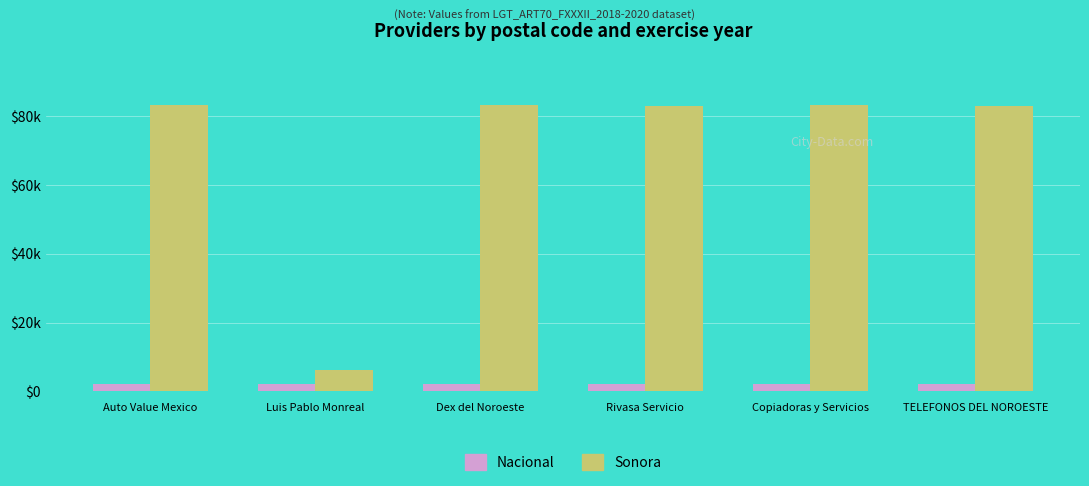

At how many categories does at least one series exceed 26781?

5